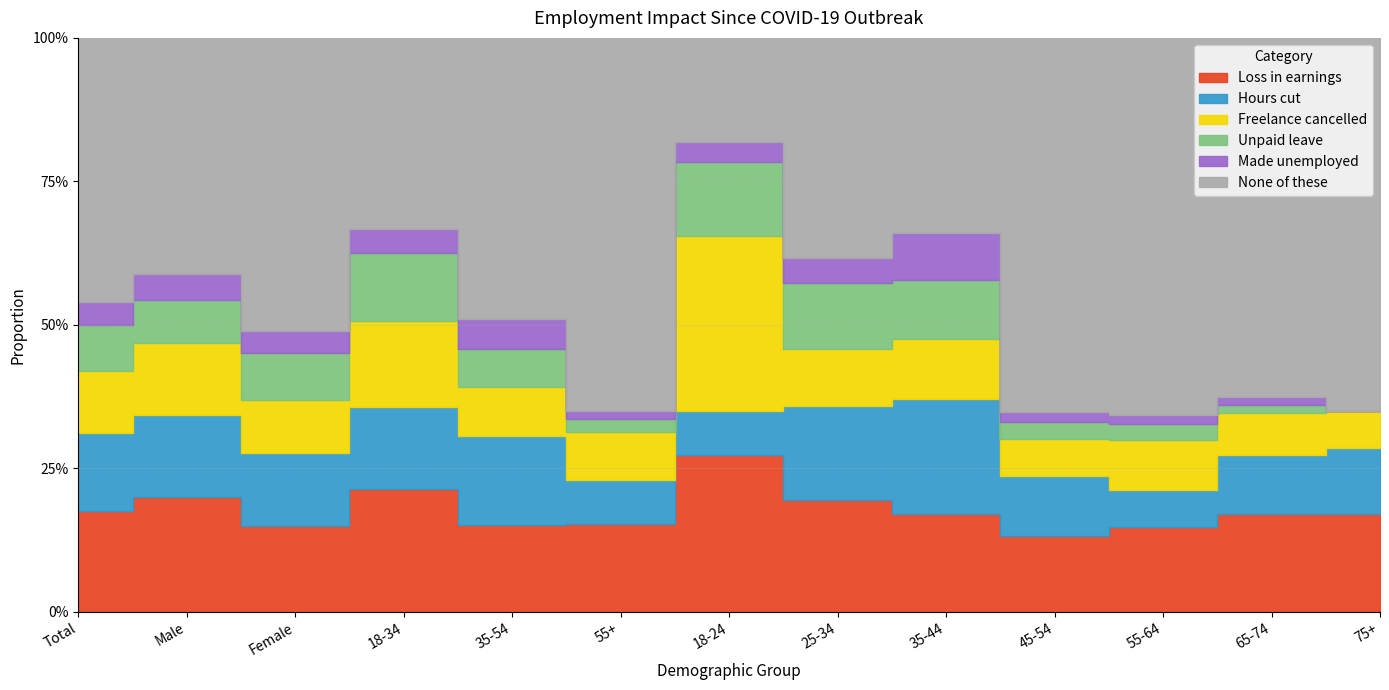

Does the chart have visible grid lines?

Yes